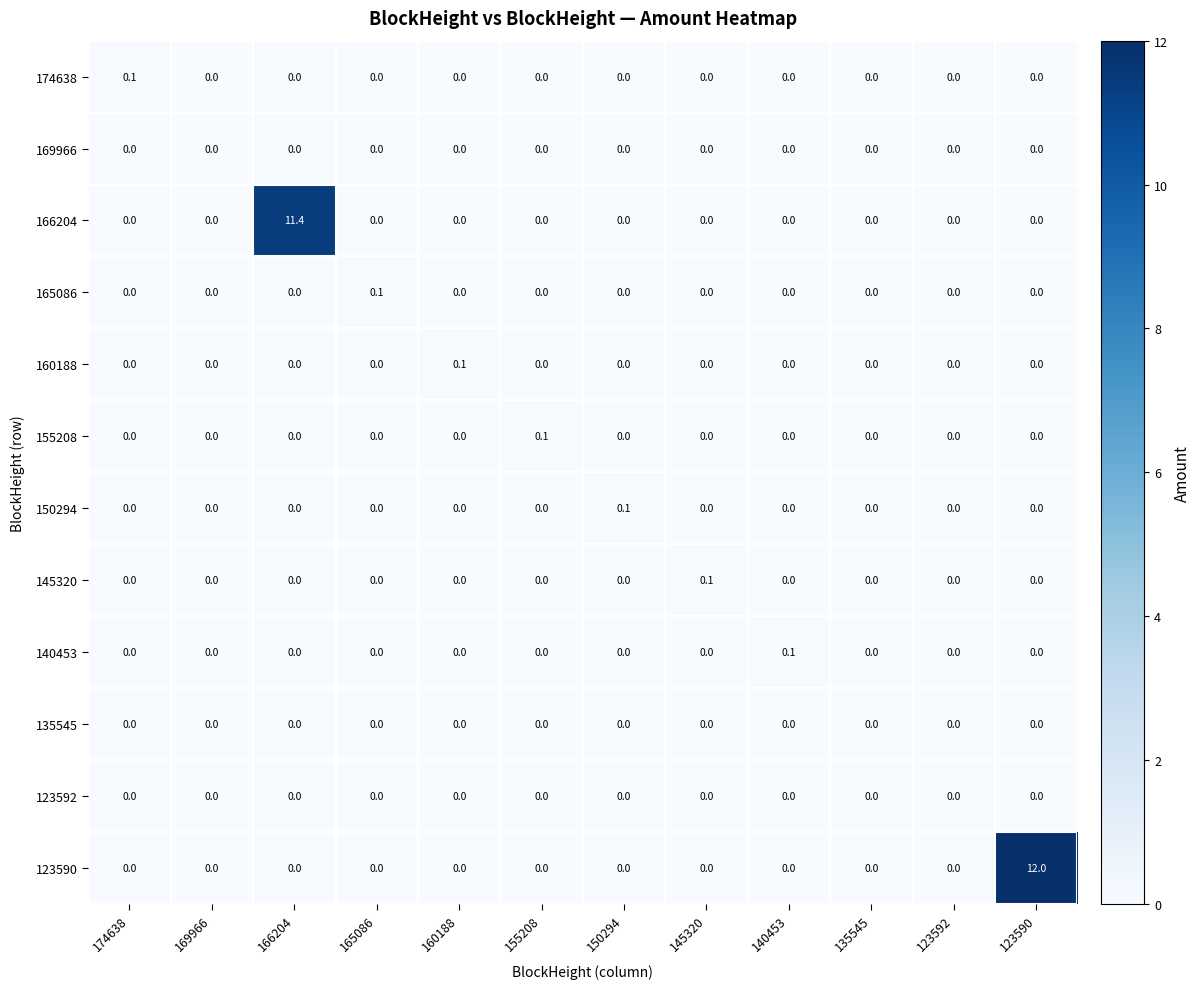

Which category has the highest value across all series?

123590